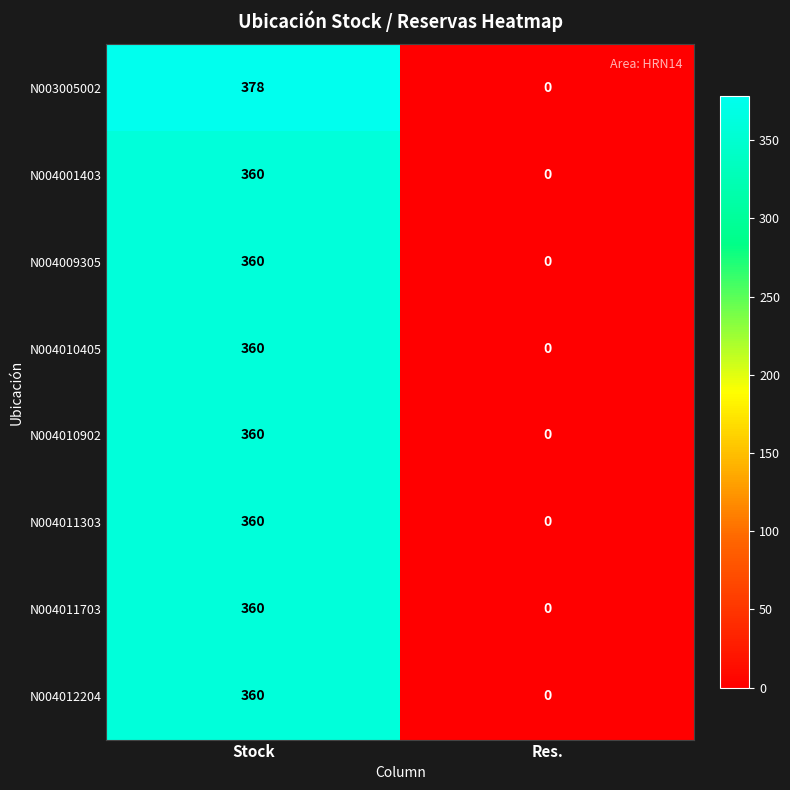

What is the difference between the highest and lowest values at Stock?

18